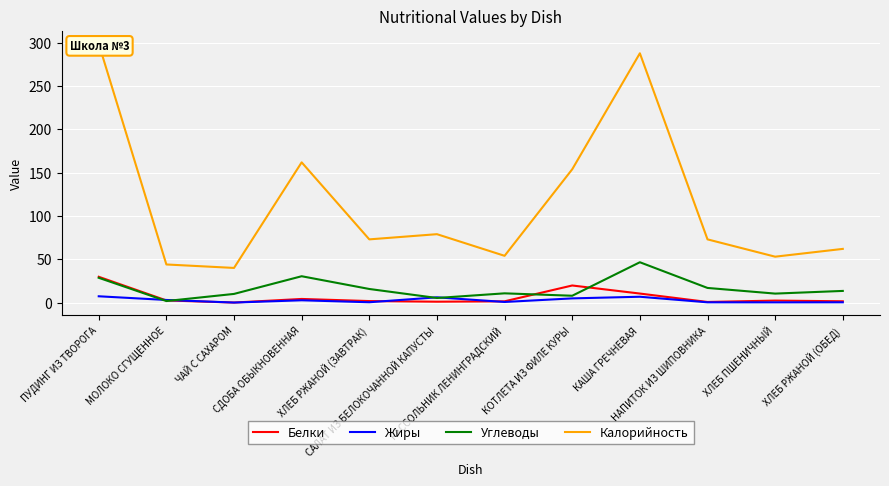

True or false: Калорийность and Жиры cross at least once.

False